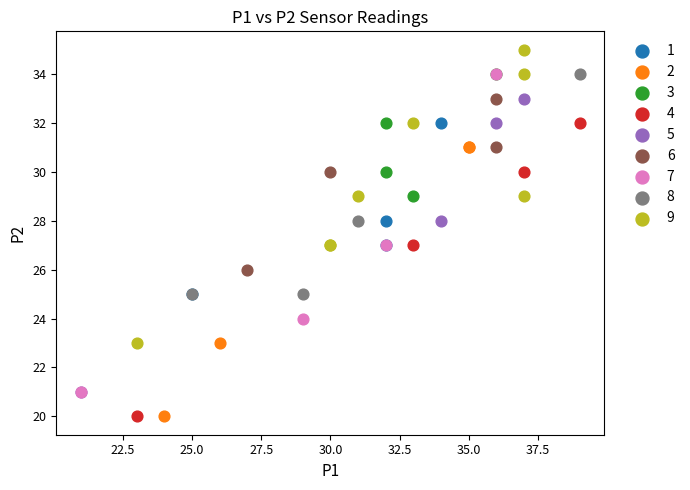

Which series contains the highest Y value?

9